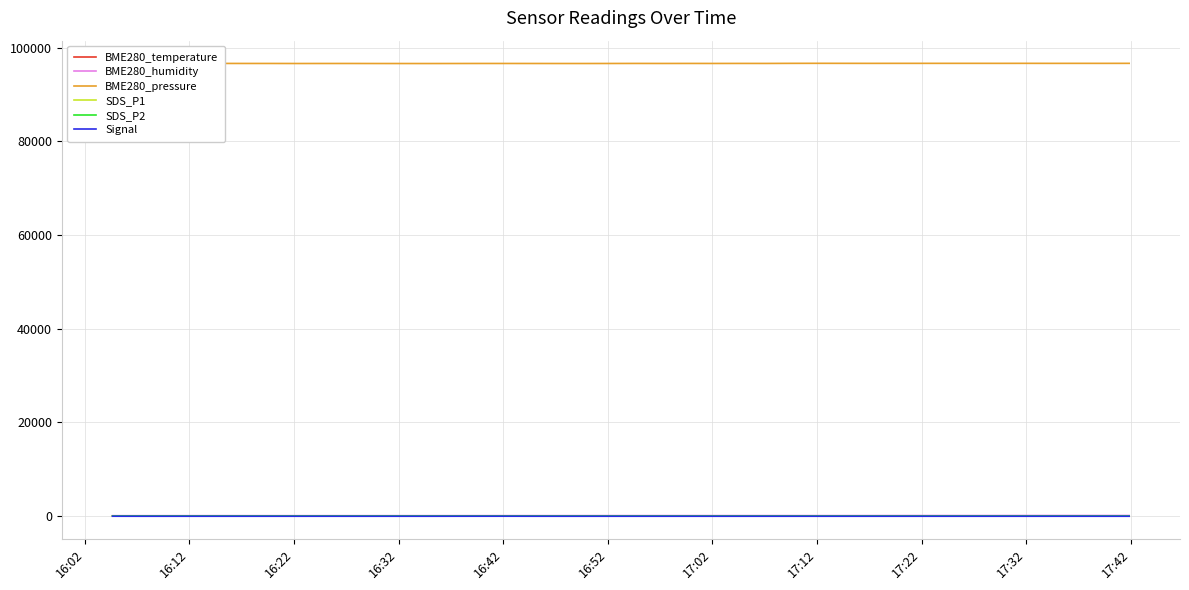

Which series has the largest total across all categories?

BME280_pressure